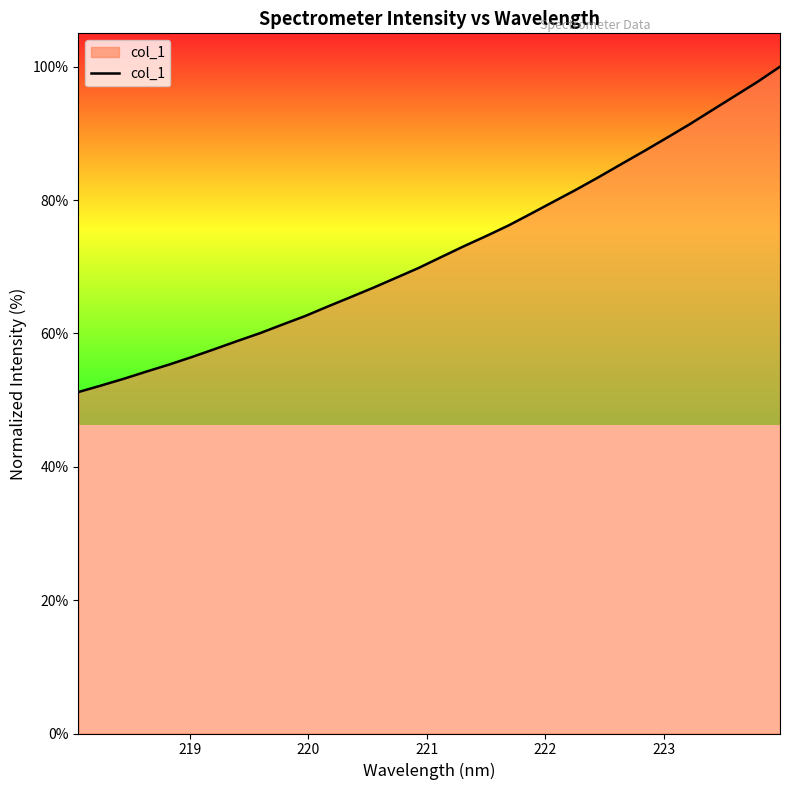

Reading left to right, list all the values displayed in this chart.

51.2	52.2	53.2	54.3	55.3	56.5	57.6	58.8	60.0	61.3	62.6	64.0	65.4	66.8	68.3	69.8	71.4	73.0	74.6	76.2	78.0	79.8	81.6	83.5	85.4	87.4	89.3	91.4	93.5	95.6	97.7	100.0